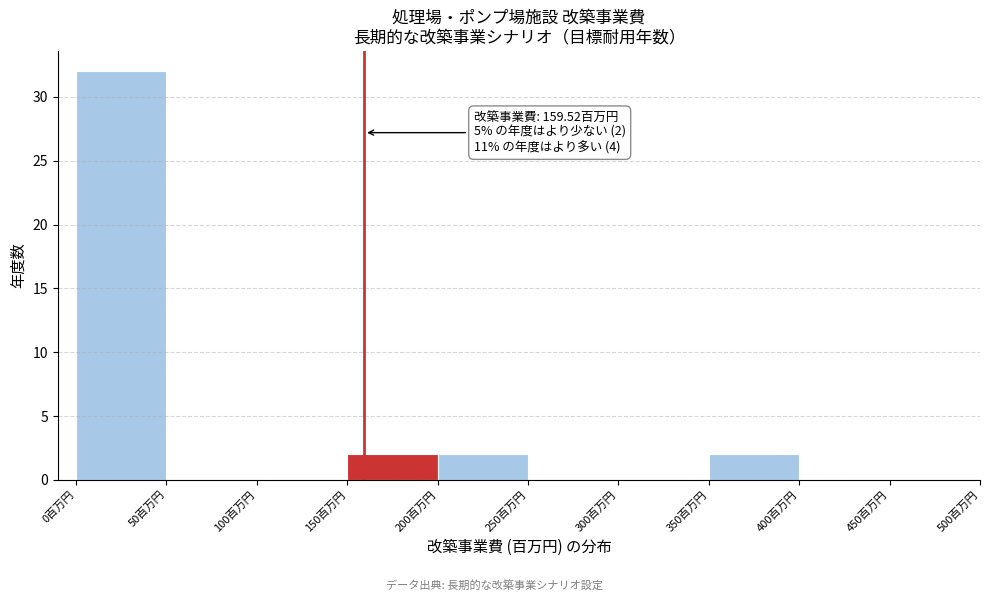

Over which range of the x-axis is the bar tallest?

0 to 50